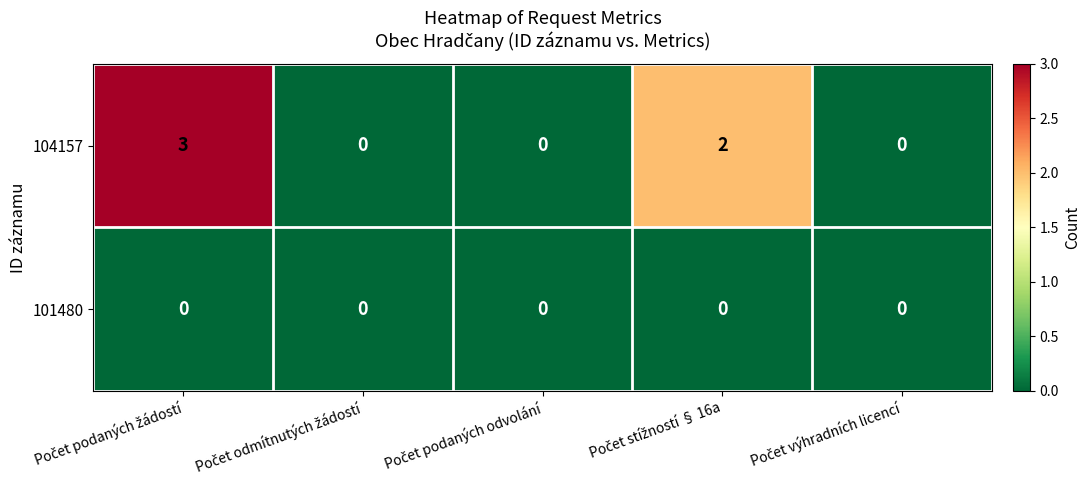

What is the maximum value shown in the chart?

3